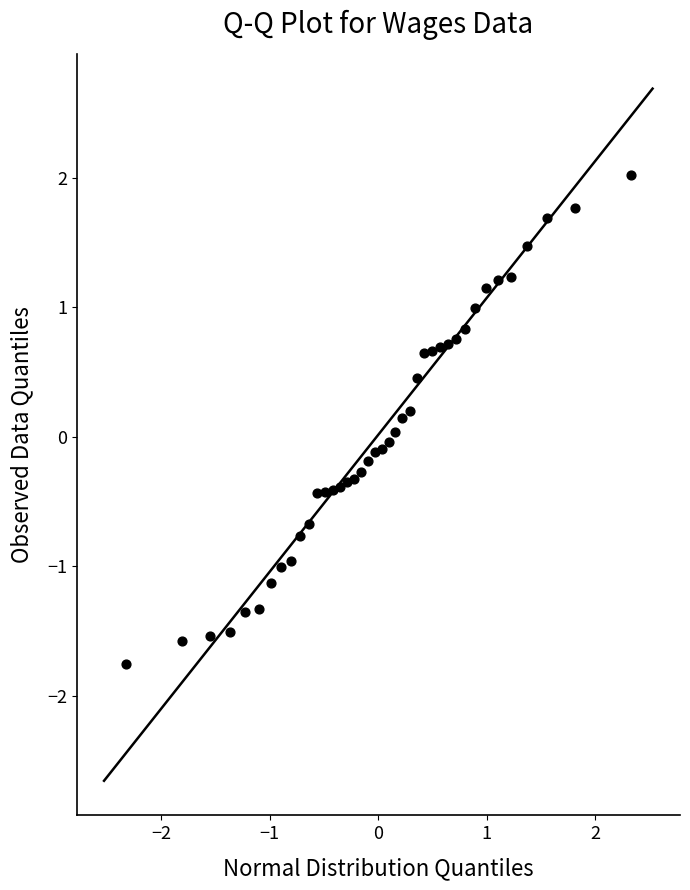

What is the range of X values (max minus min)?

4.7